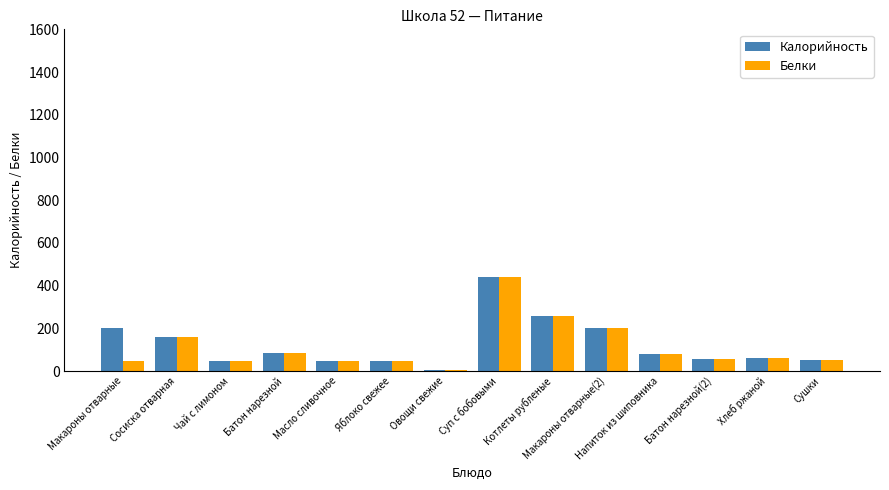

What is the maximum value shown in the chart?

441